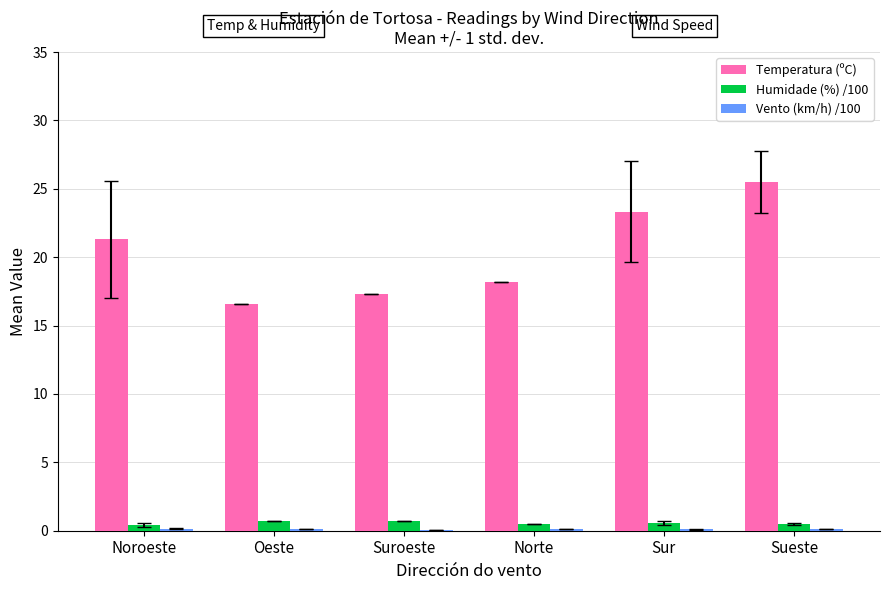

What is the sum of the Temperatura (ºC) values at Norte and Oeste?

34.8